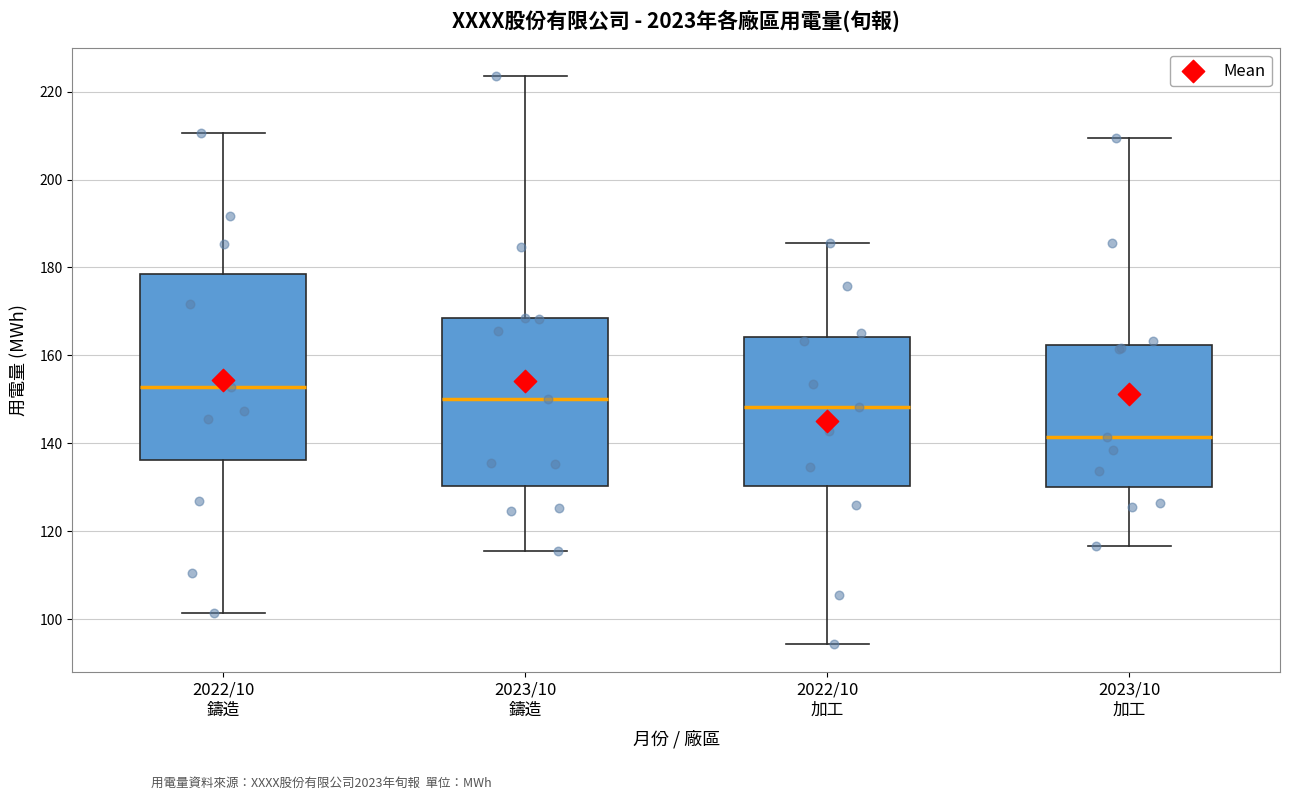

Which box is the tallest, from its lower edge to its upper edge?

2022/10 鑄造